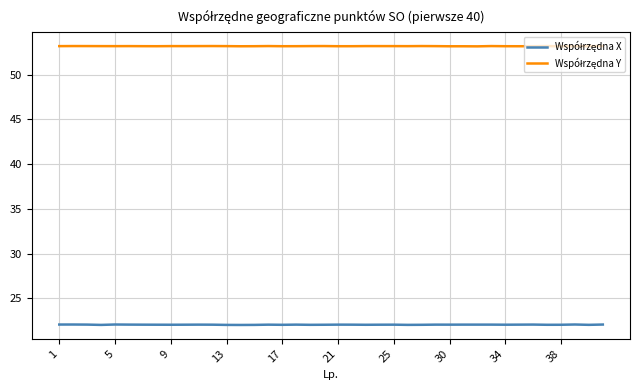

What is the maximum value shown in the chart?

53.2